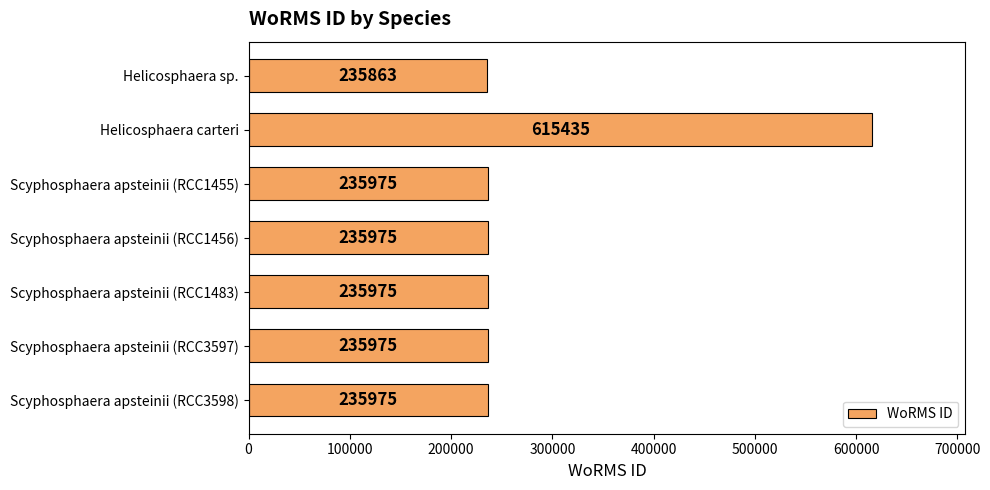

What is the average value?

290168